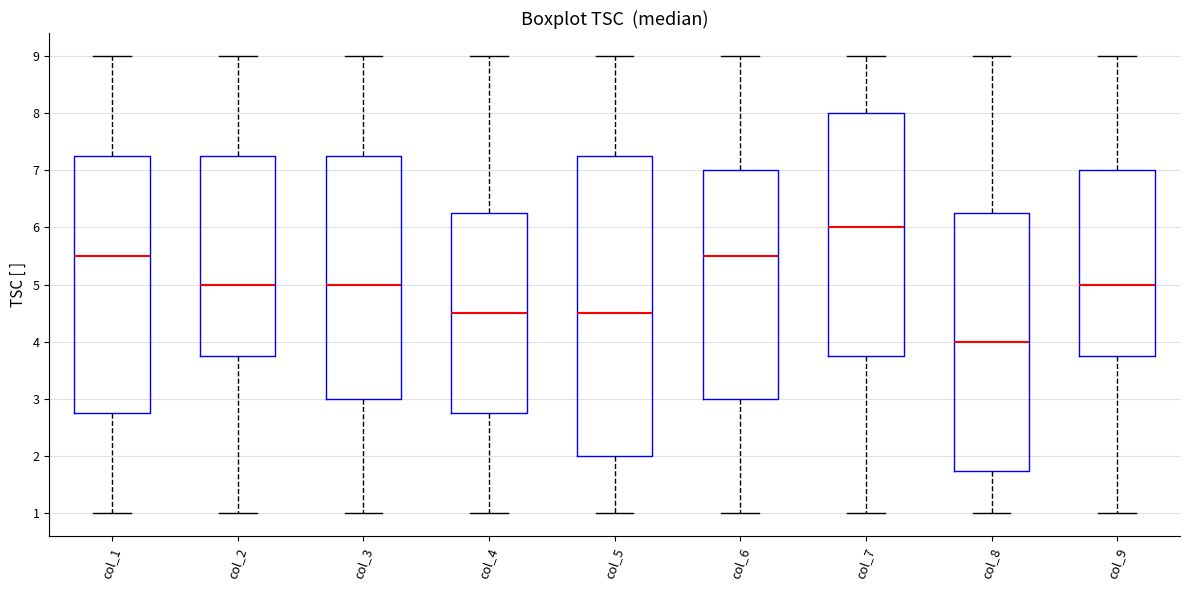

Where does the median line of the box for col_6 sit on the y-axis? The values are not printed on the chart, so give them approximately, as read against the axis.

5.5